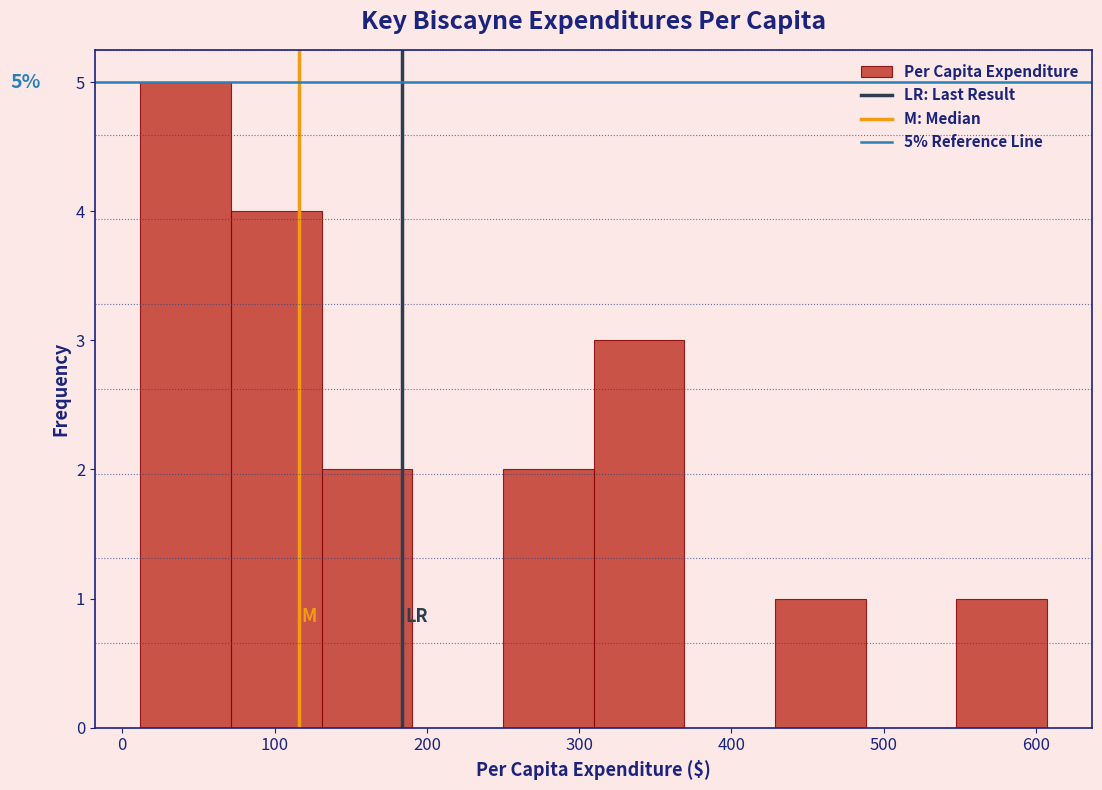

Over which range of the x-axis is the bar tallest?

10 to 70